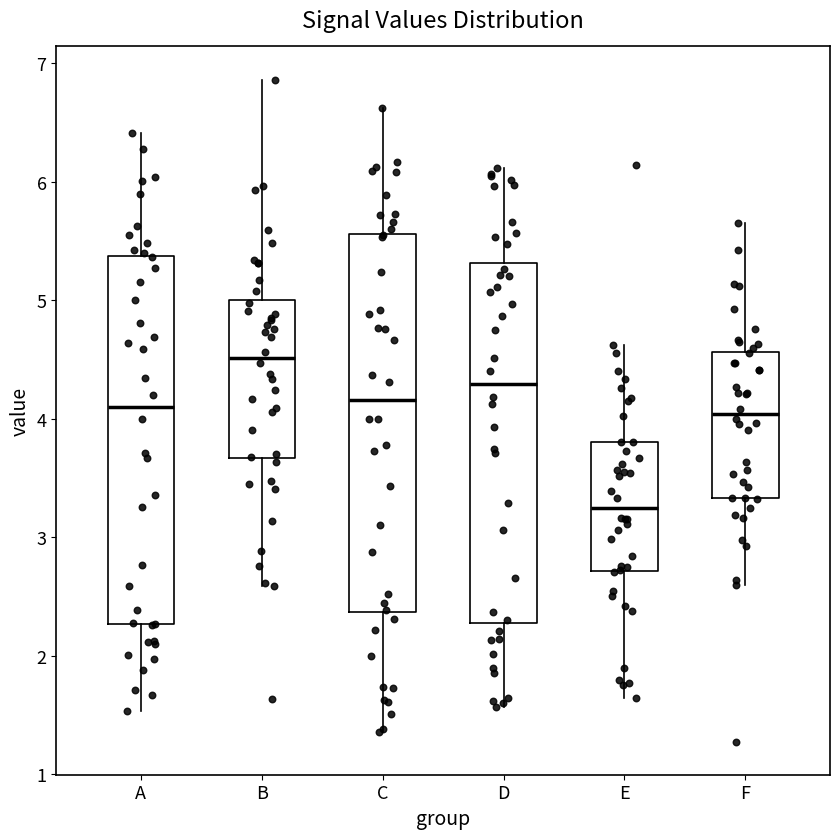

Reading left to right, transcribe this box plot: for each box, give where its median line is, the range the box spans, and where its two whiskers end, as read against the y-axis. The values are not printed on the chart, so give them approximately, as read against the axis.

A: median 4.1, box 2.3 to 5.4, whiskers 1.5 to 6.4
B: median 4.5, box 3.7 to 5.0, whiskers 2.6 to 6.9
C: median 4.2, box 2.4 to 5.6, whiskers 1.4 to 6.6
D: median 4.3, box 2.3 to 5.3, whiskers 1.6 to 6.1
E: median 3.2, box 2.7 to 3.8, whiskers 1.6 to 4.6
F: median 4.0, box 3.3 to 4.6, whiskers 2.6 to 5.6